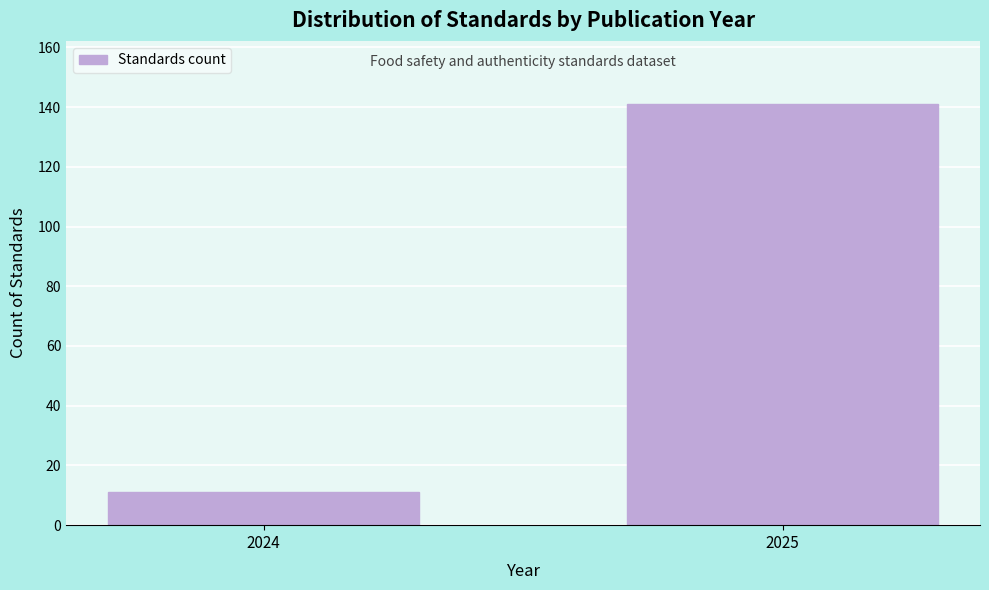

Reading right to left, transcribe all the data shown in this chart.

141	11